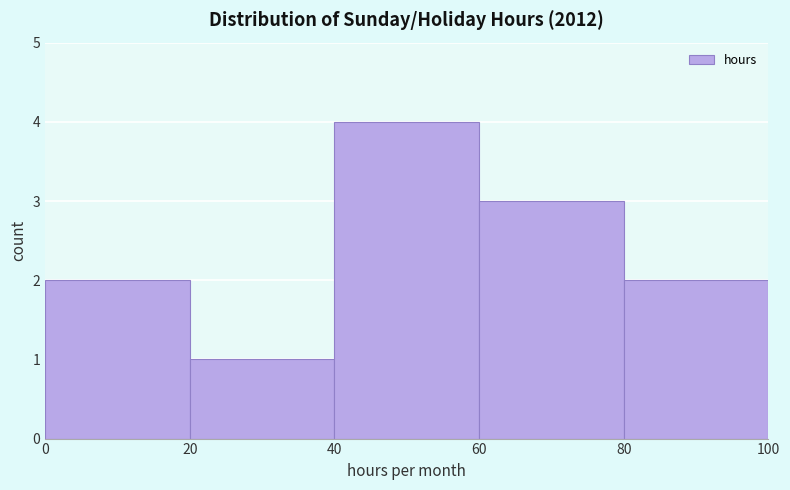

Over which range of the x-axis is the bar tallest?

40 to 60